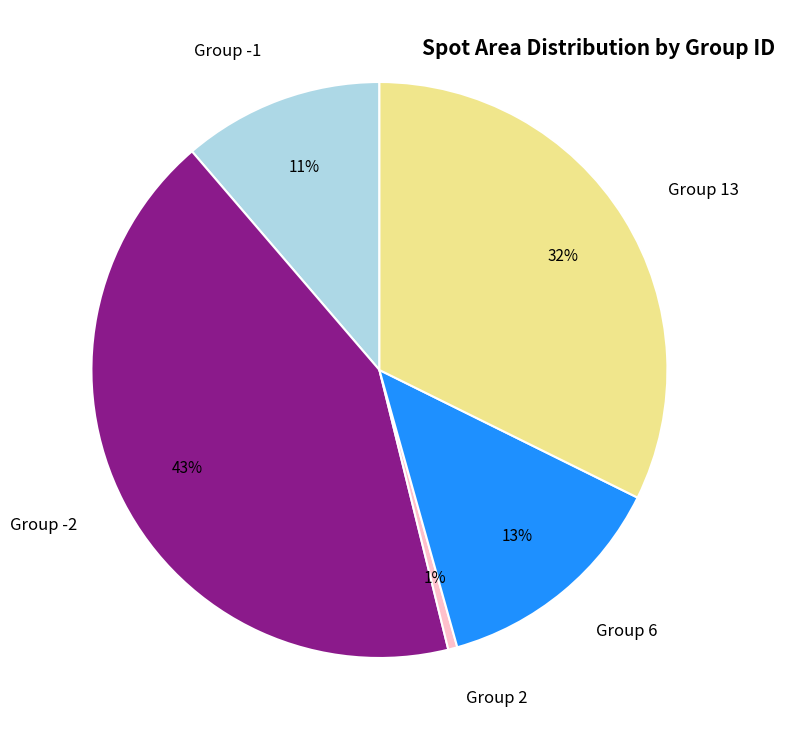

Does any single category account for the majority?

No